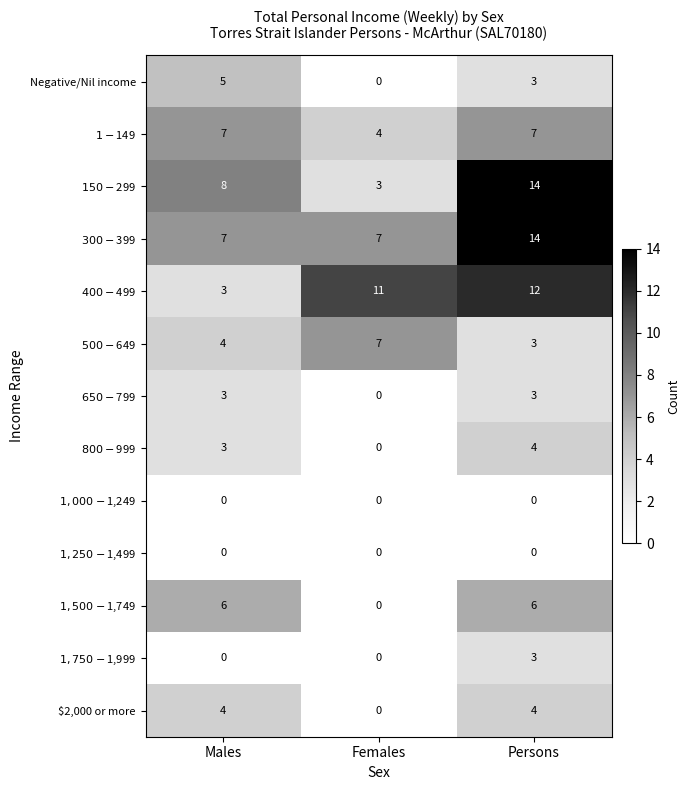

At which category is the sum across all series the highest?

Persons